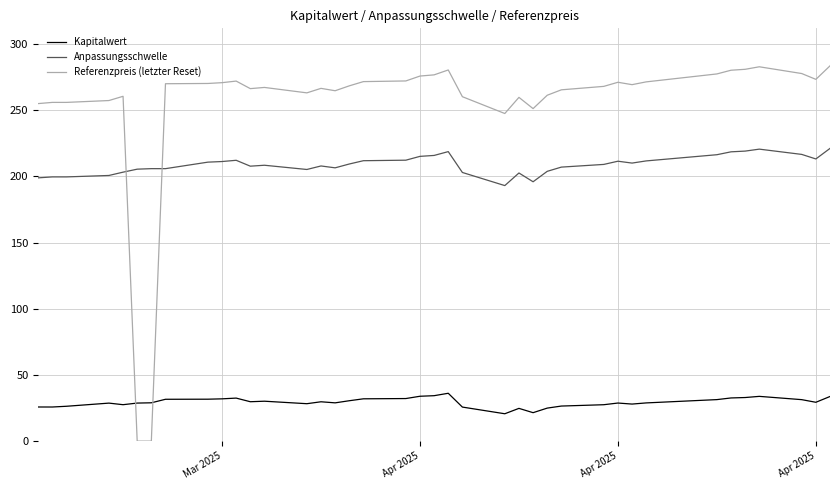

What is the greatest value displayed?

283.5